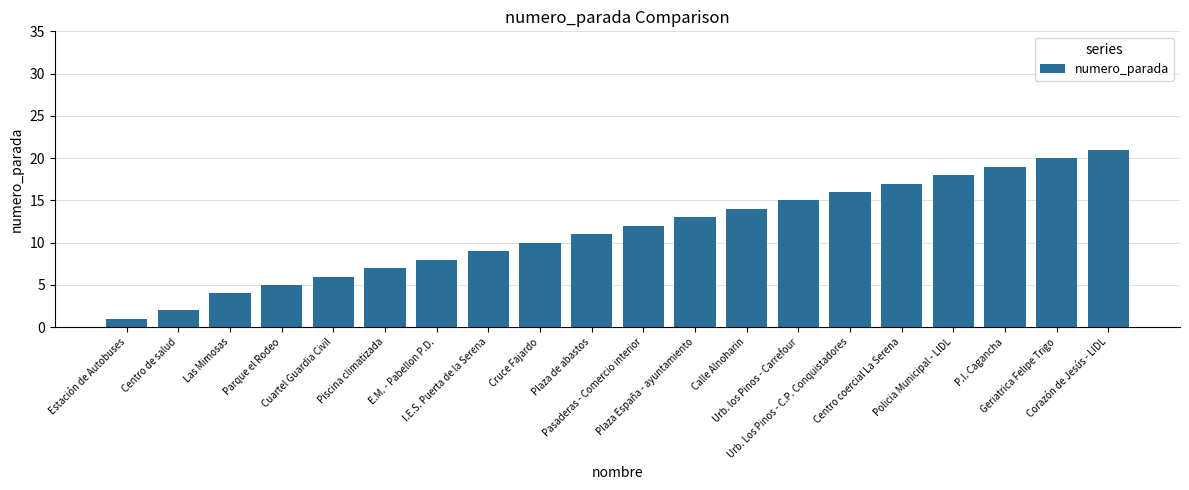

What is the difference between the maximum and minimum values?

20